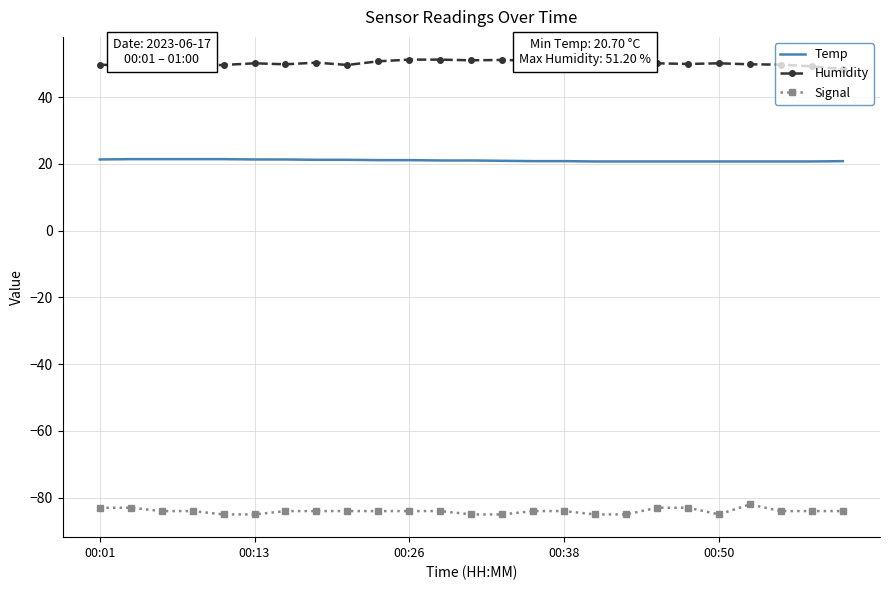

Which series has the largest total across all categories?

Humidity